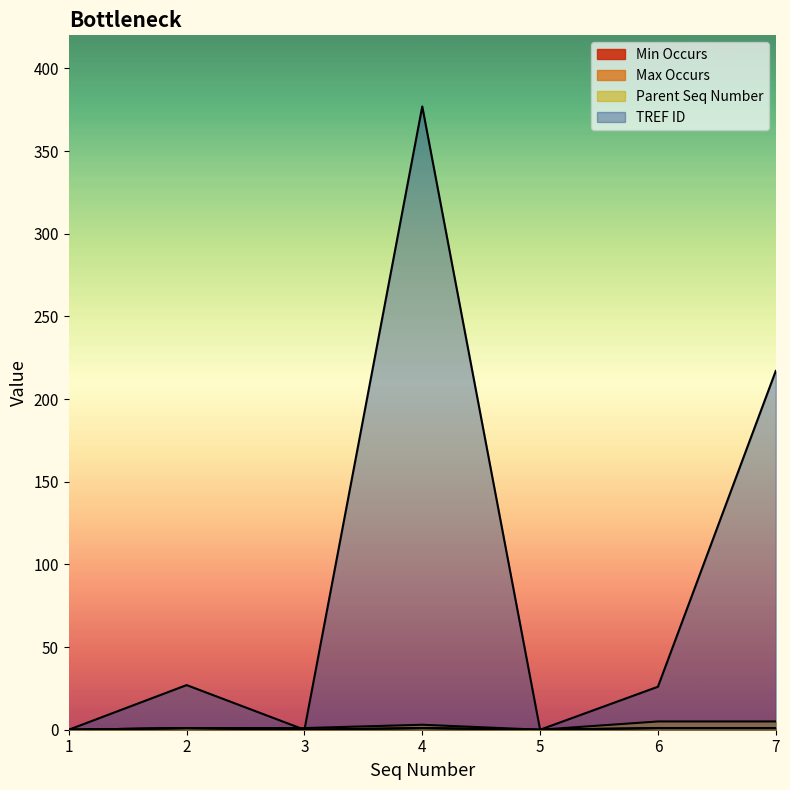

True or false: Parent Seq Number and Min Occurs cross at least once.

False